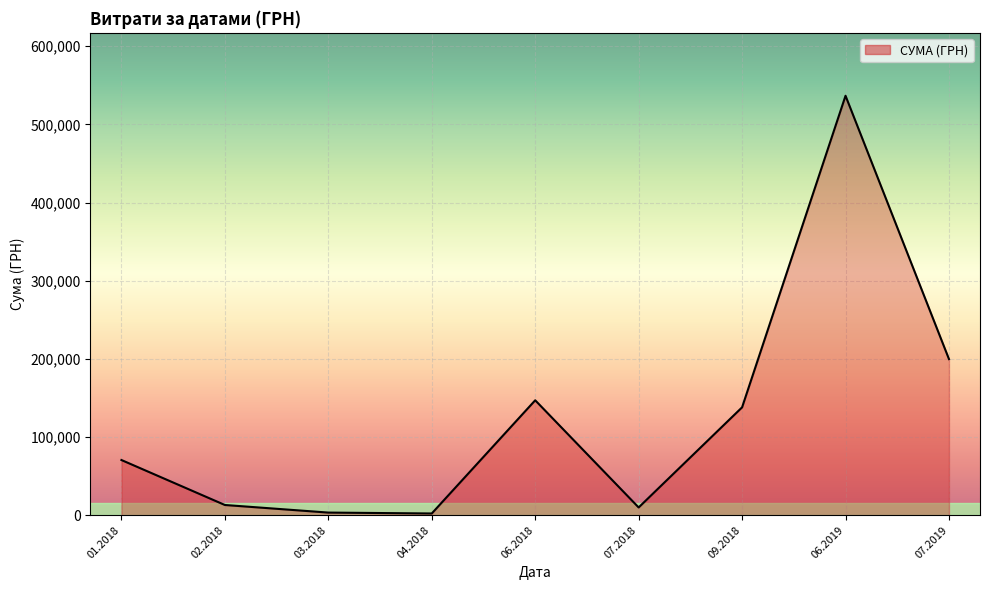

Is it true that the value at 09.2018 is 224788.1?

False